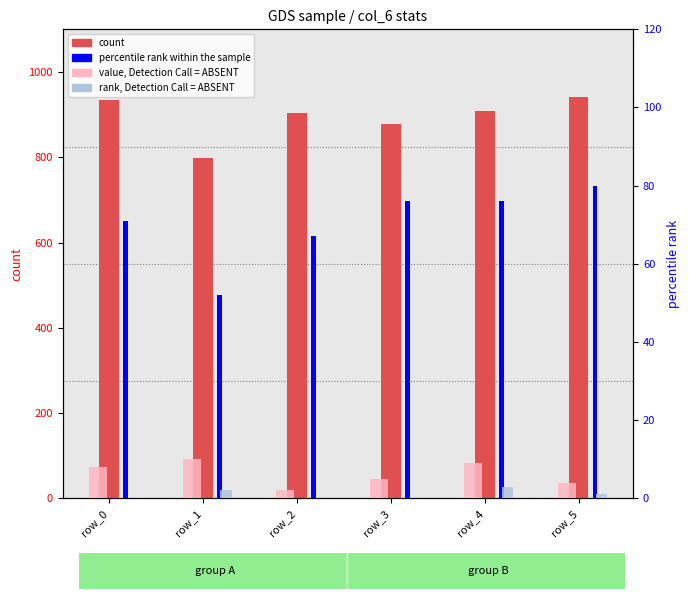

What is the sum of all value, Detection Call = ABSENT values?

38